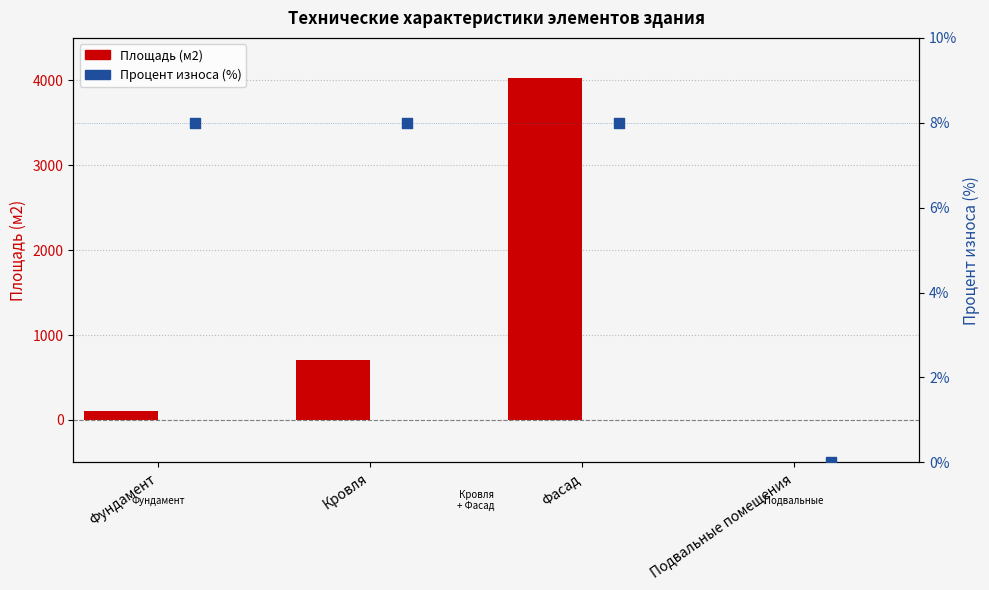

Which series has the largest total across all categories?

Площадь (м2)